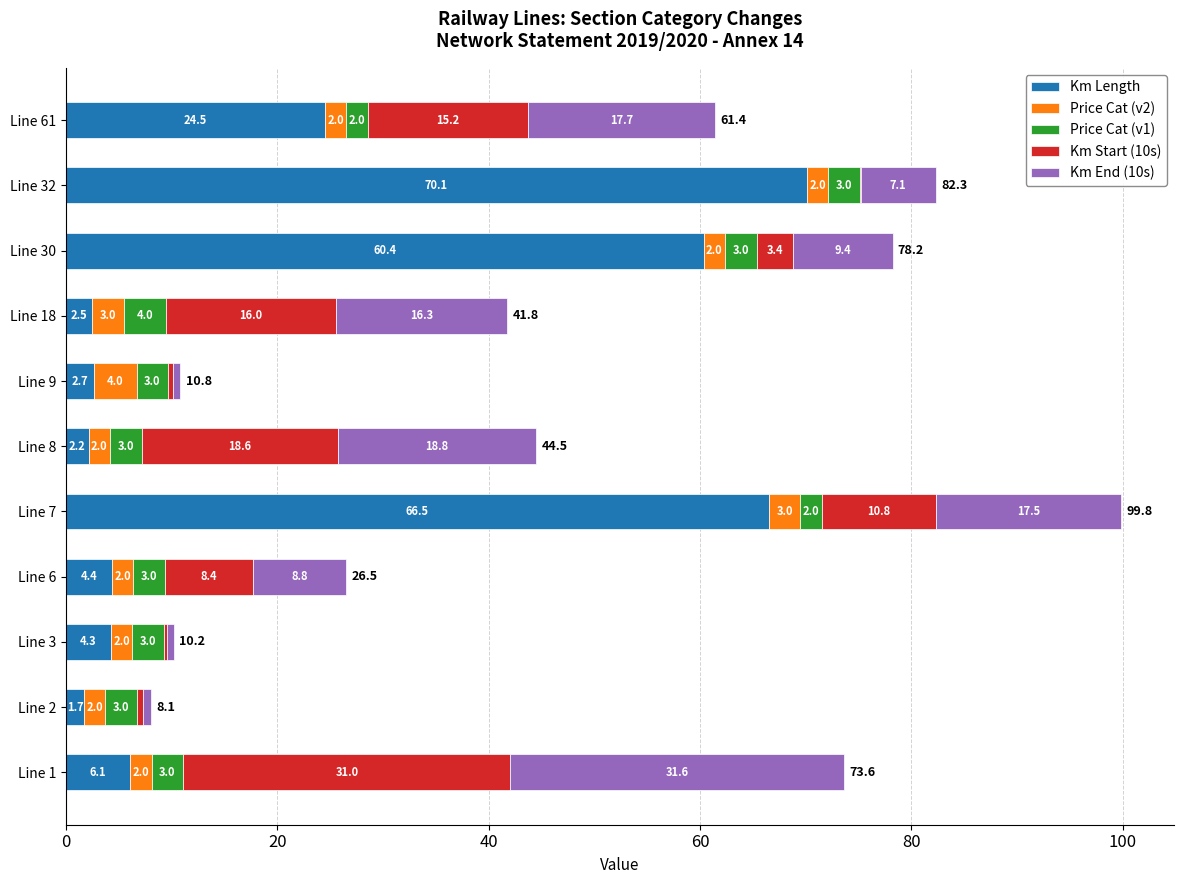

What is the sum of the Km Length values at Line 32 and Line 8?

72.3